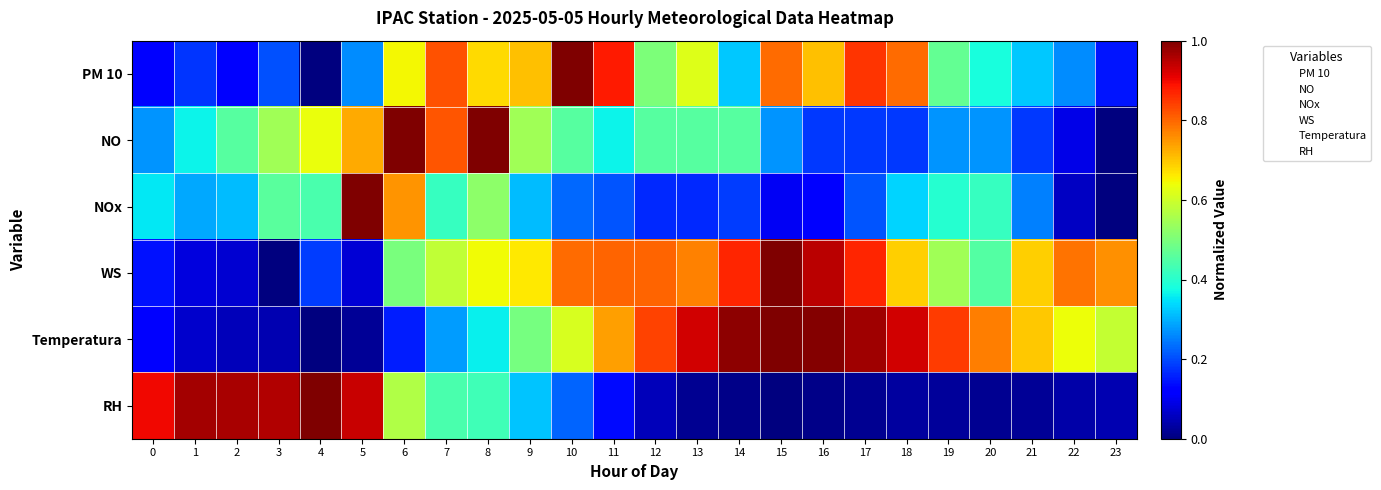

How many series are shown in this chart?

6